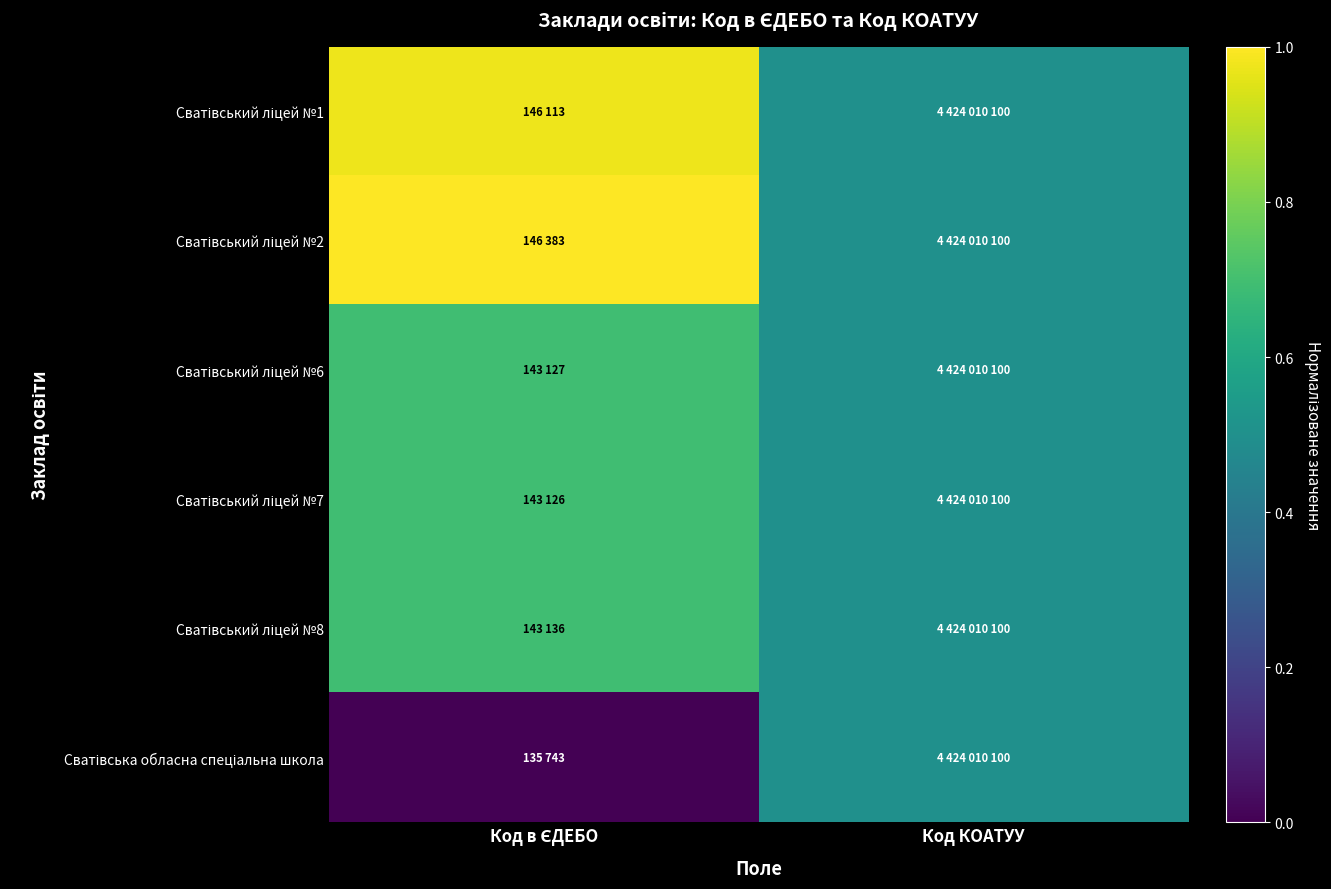

Rank the series at Код КОАТУУ from lowest to highest value.

Сватівський ліцей №1, Сватівський ліцей №2, Сватівський ліцей №6, Сватівський ліцей №7, Сватівський ліцей №8, Сватівська обласна спеціальна школа